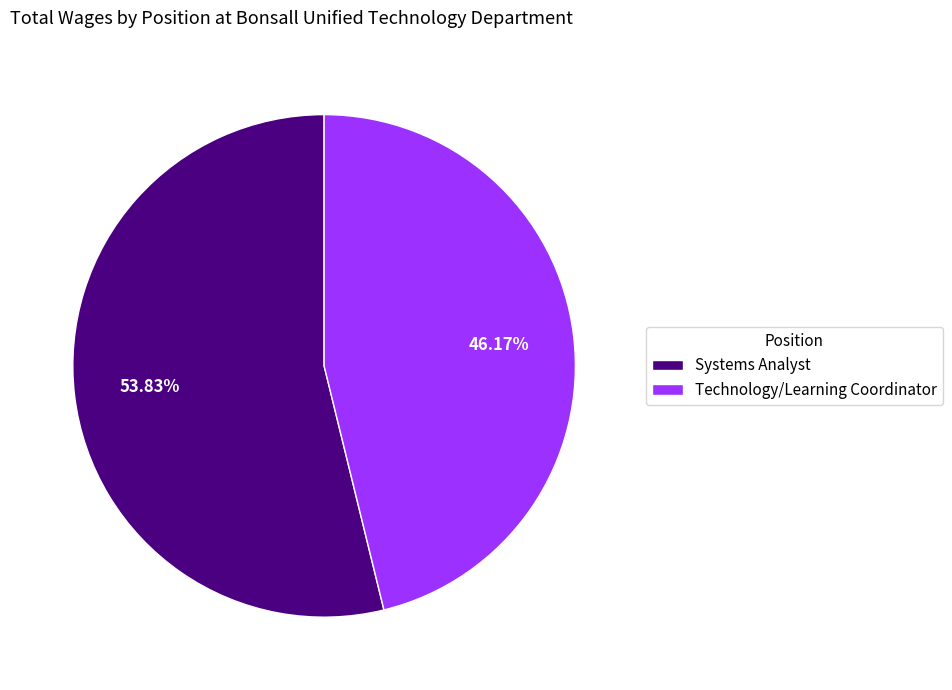

How many slices are in this pie chart?

2